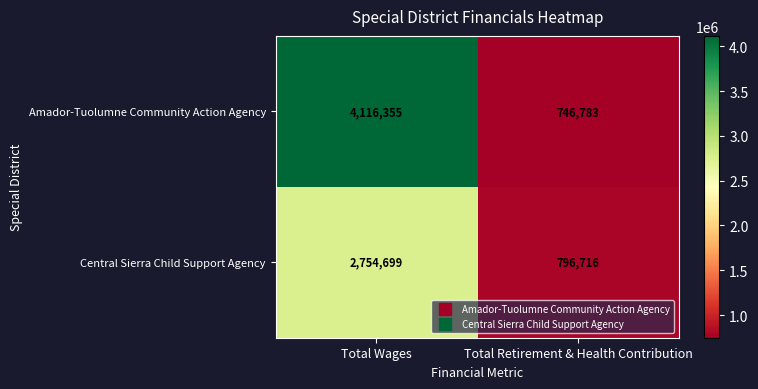

What is the sum of the Amador-Tuolumne Community Action Agency values at Total Wages and Total Retirement & Health Contribution?

4863138